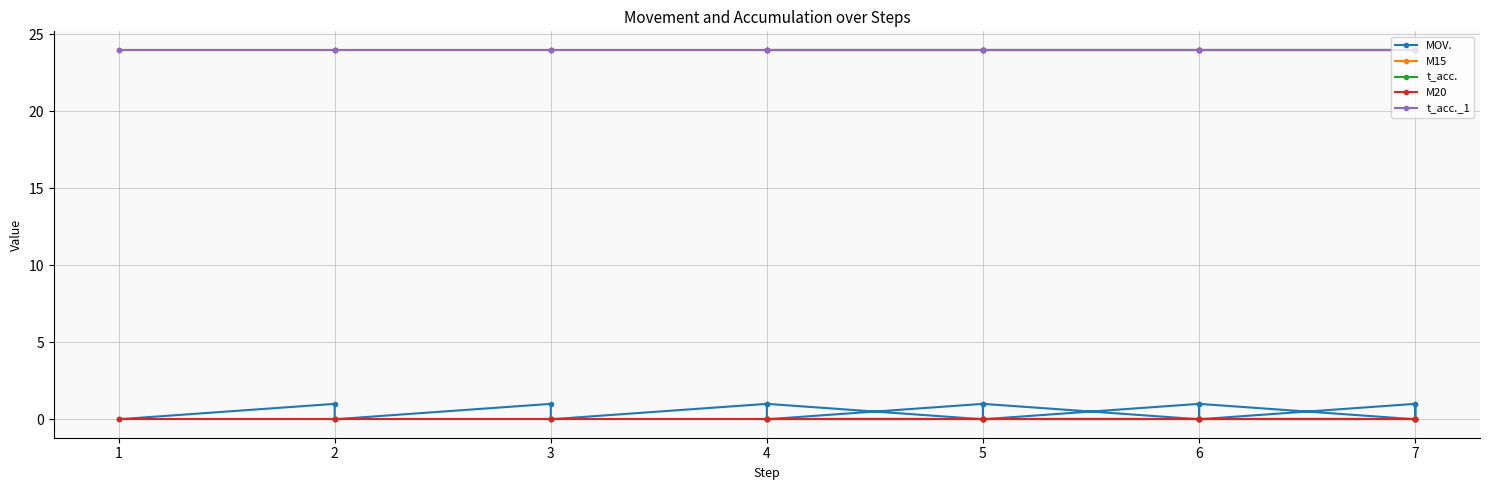

Which series has the largest range (max minus min)?

MOV.